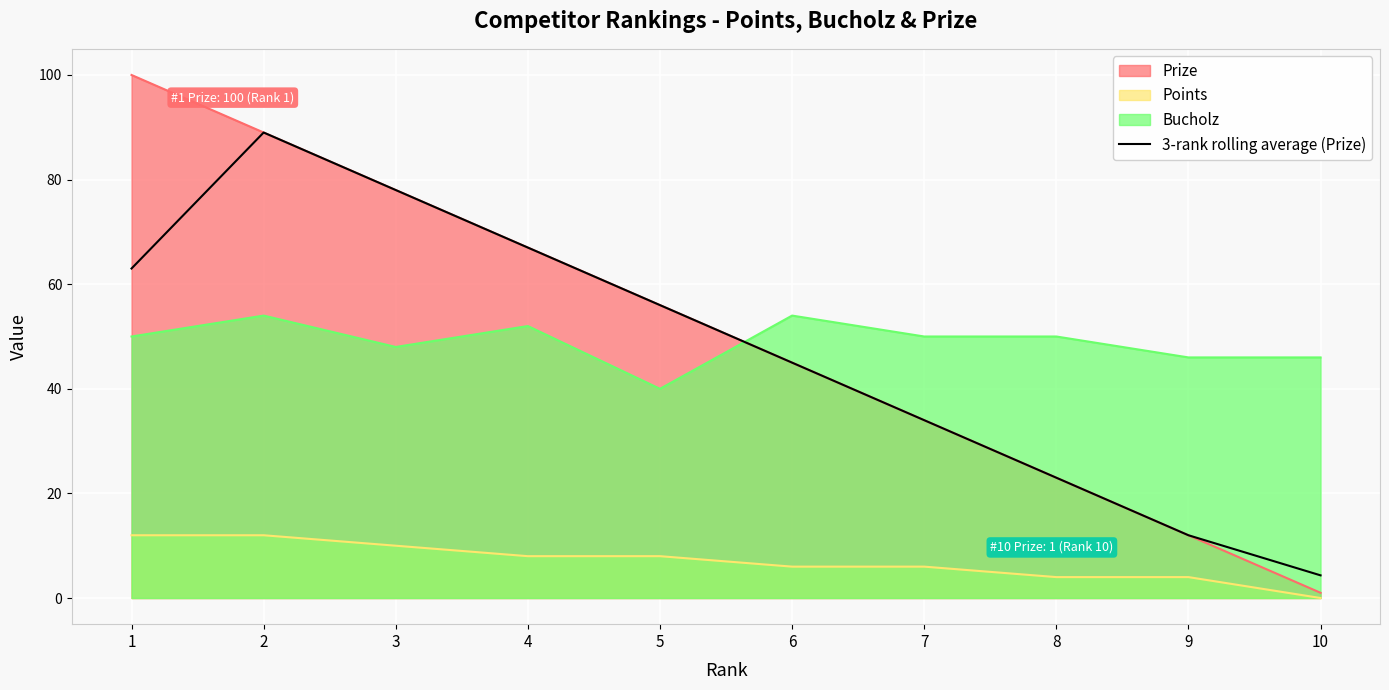

What is the minimum value shown in the chart?

0.0